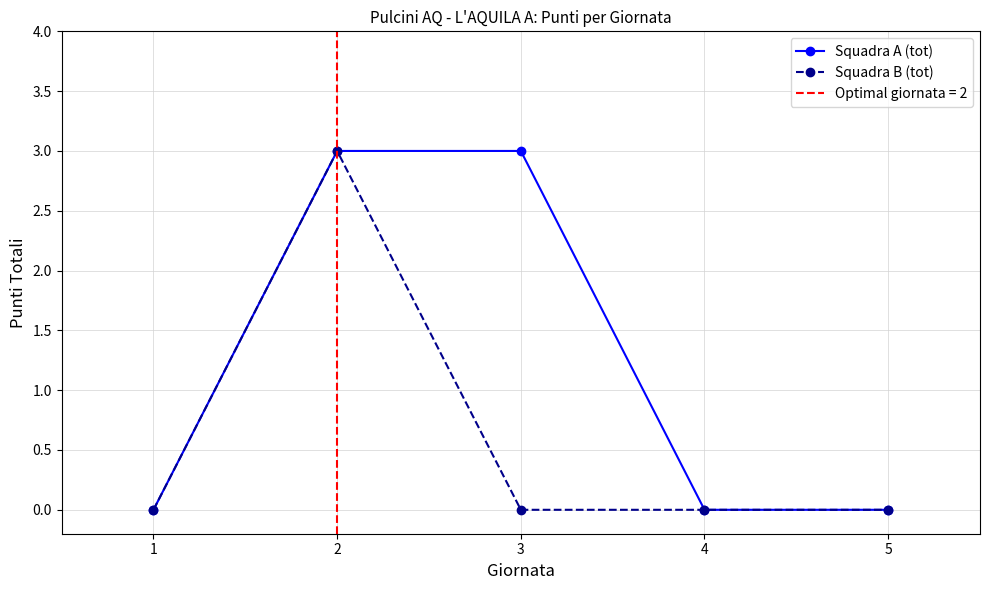

Which category has the lowest value in the Squadra A (tot) series?

1